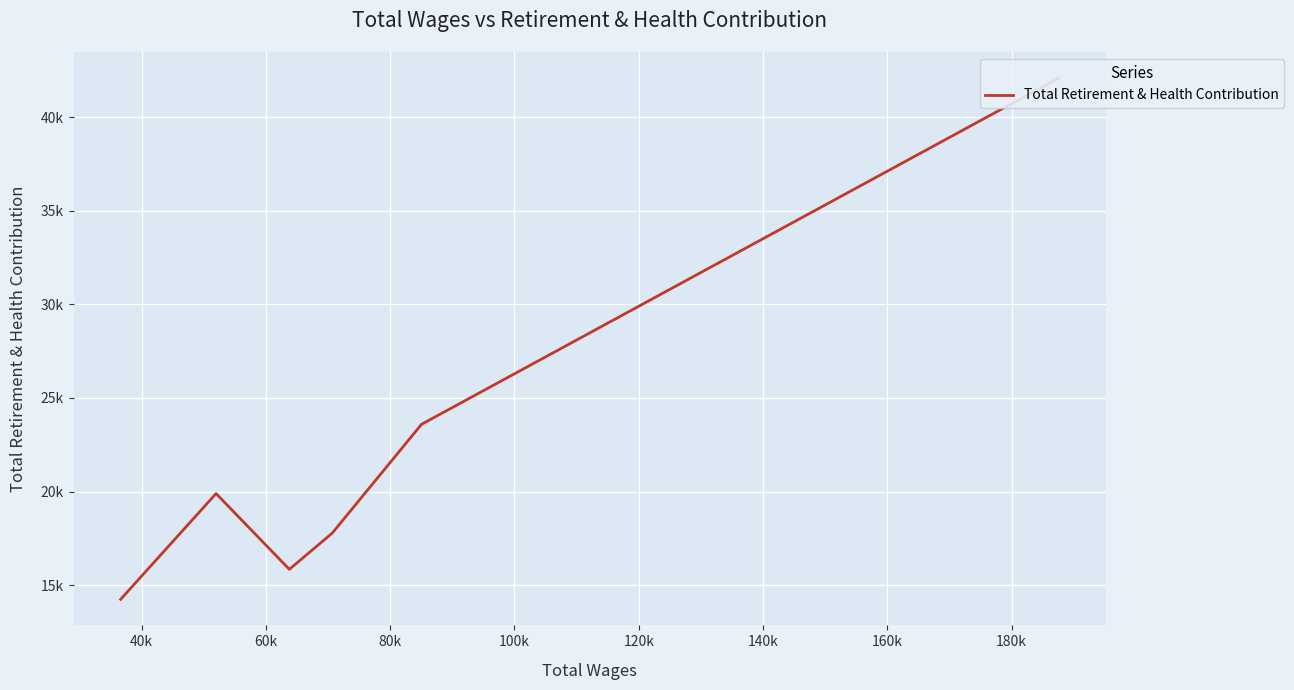

True or false: the data shows 7029 at 80k.

False